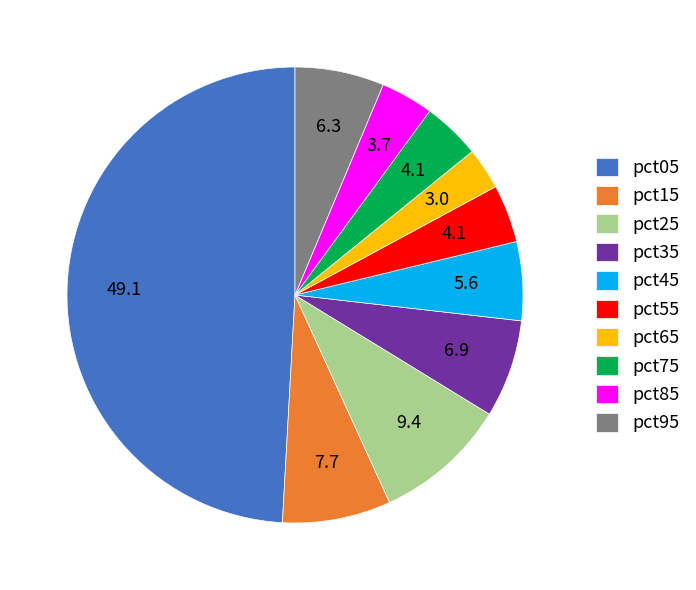

What is the smallest slice in the pie chart?

pct65